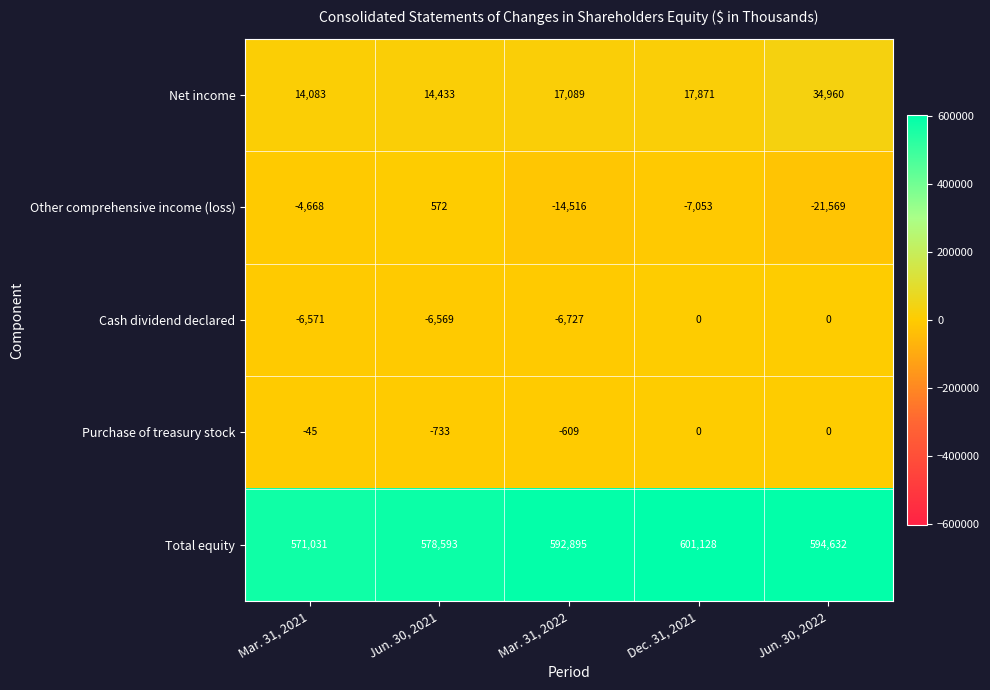

Rank the categories by Net income value from lowest to highest.

Mar. 31, 2021, Jun. 30, 2021, Mar. 31, 2022, Dec. 31, 2021, Jun. 30, 2022